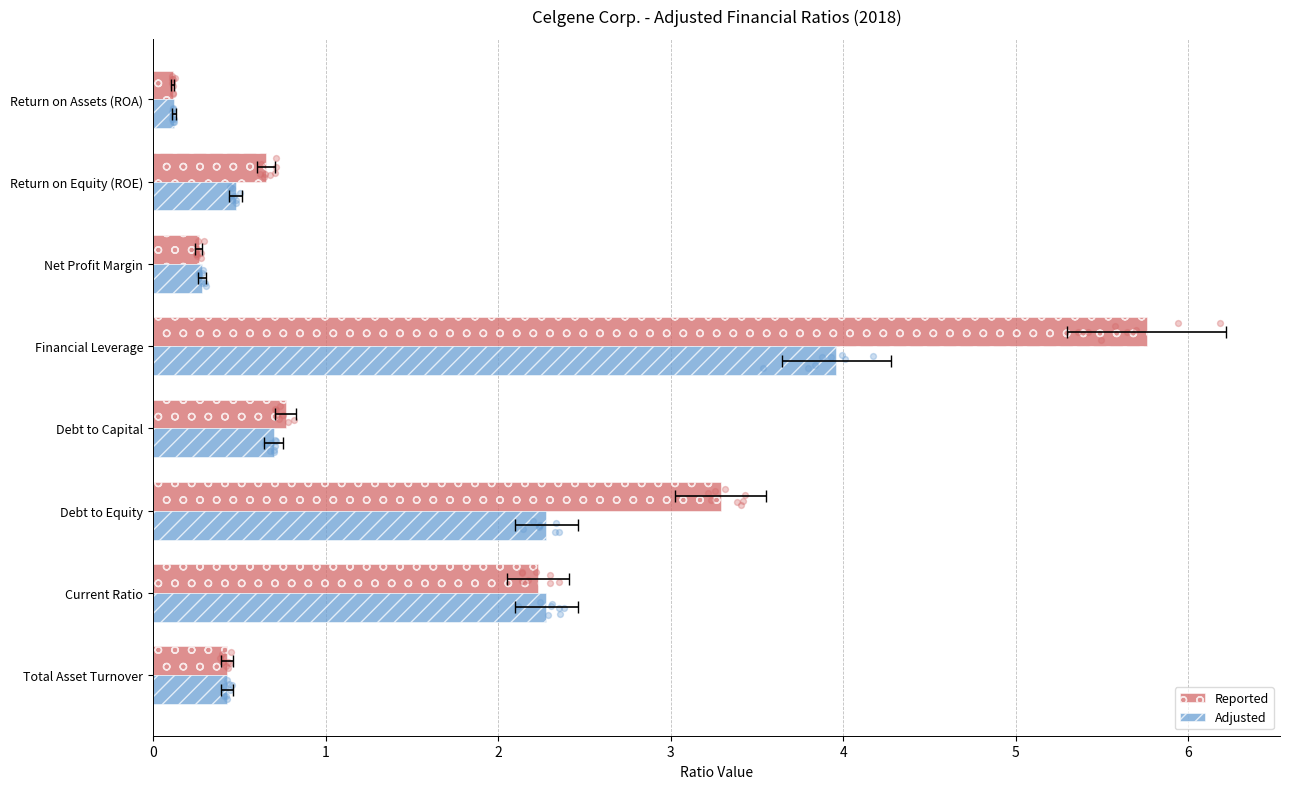

Which series has the widest spread of Y values?

Reported